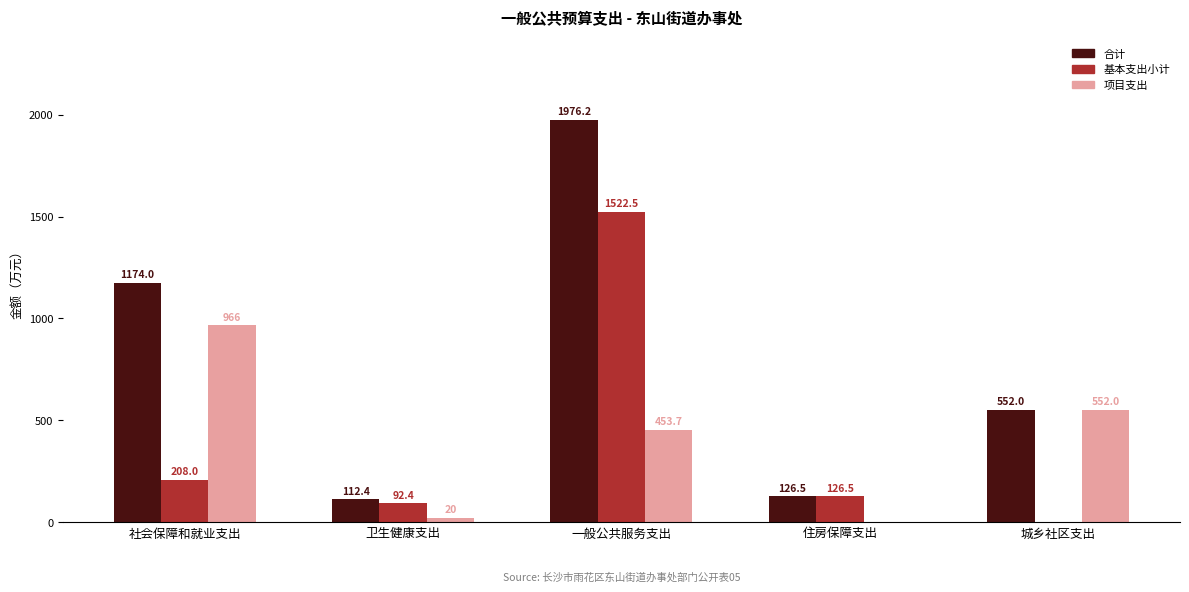

How many groups of bars are there?

5